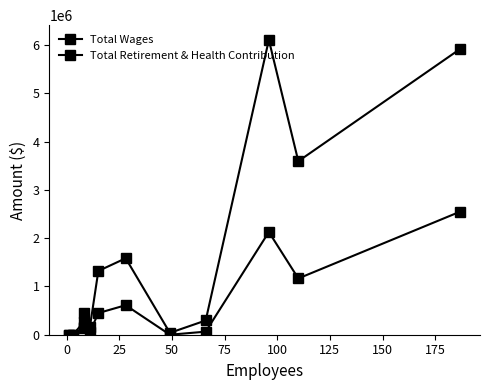

What position from the left is 150?

8